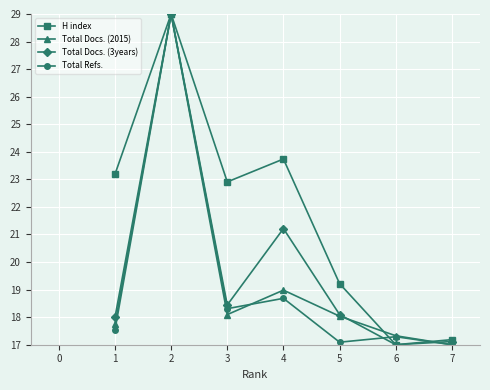

What is the average value of the H index series?

21.7